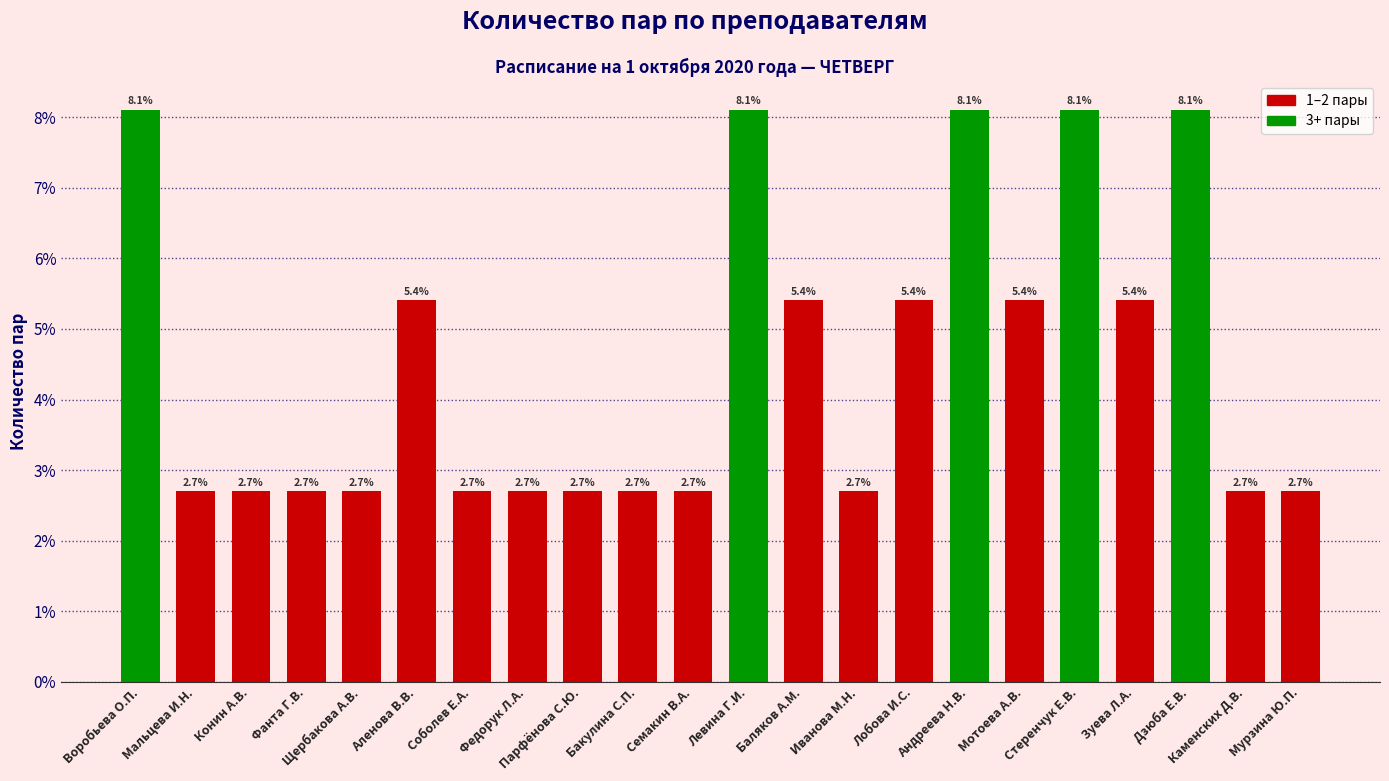

What is the sum of all values?

100.0